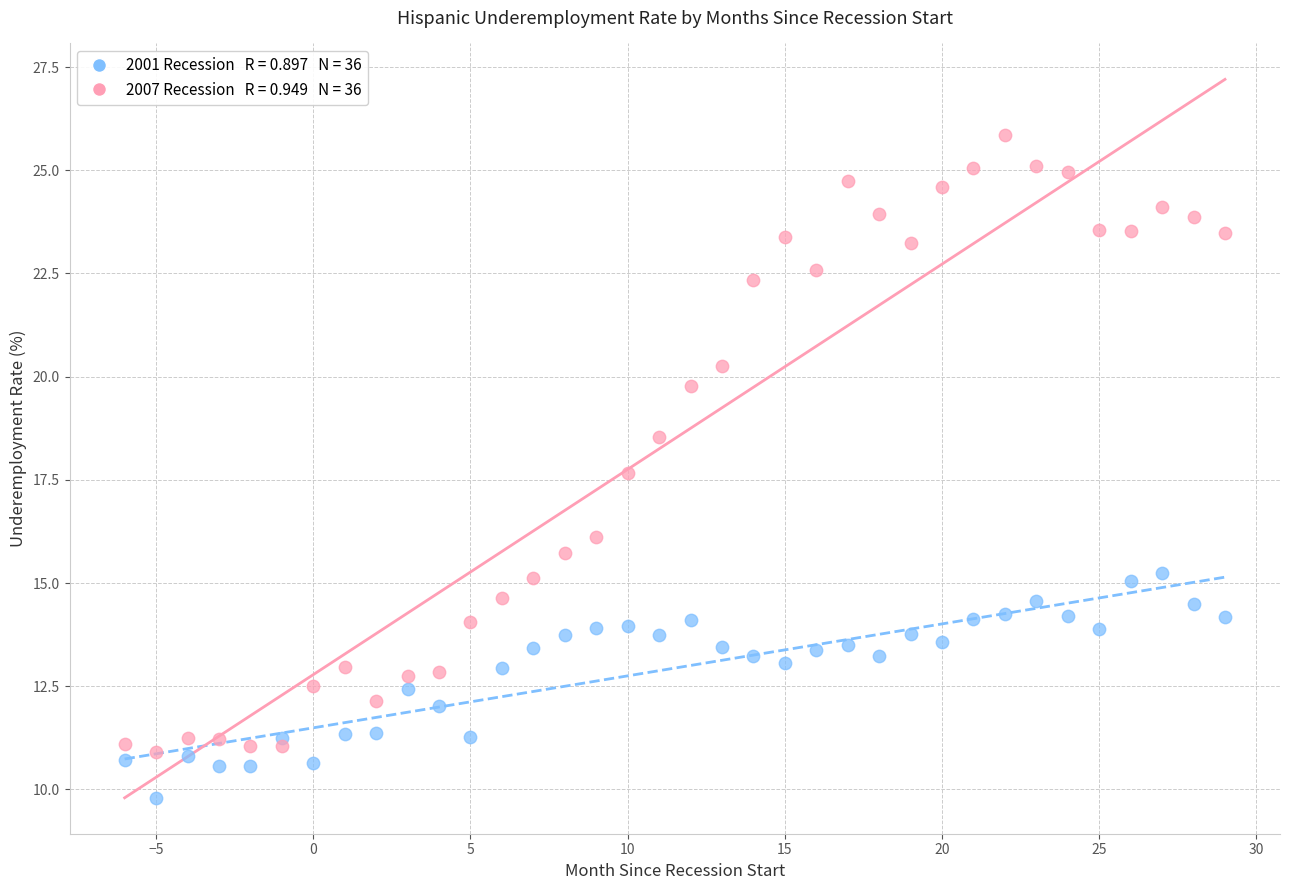

Across all series, what Y value is closest to 17?

17.7